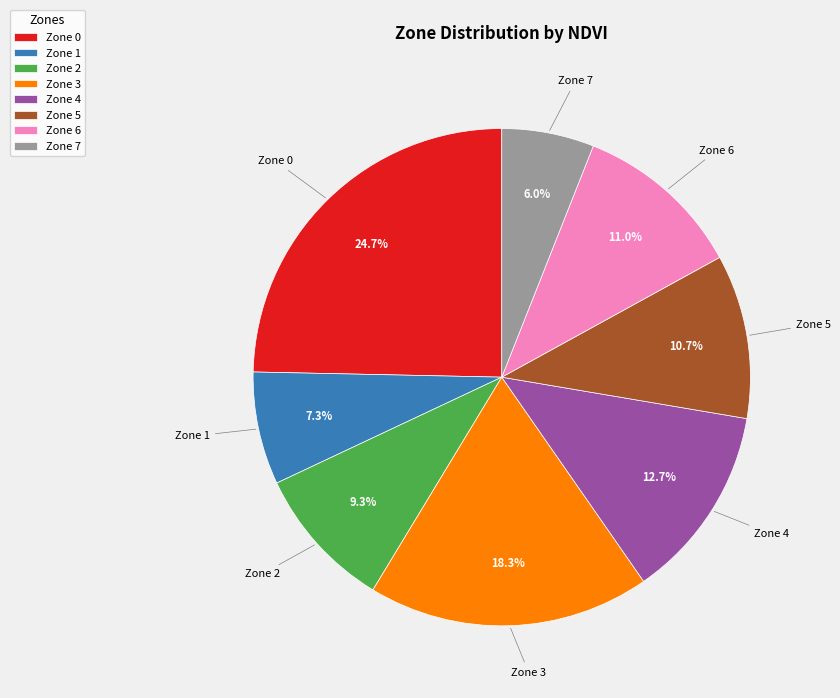

Is it true that Zone 3 is 25% of the pie?

False